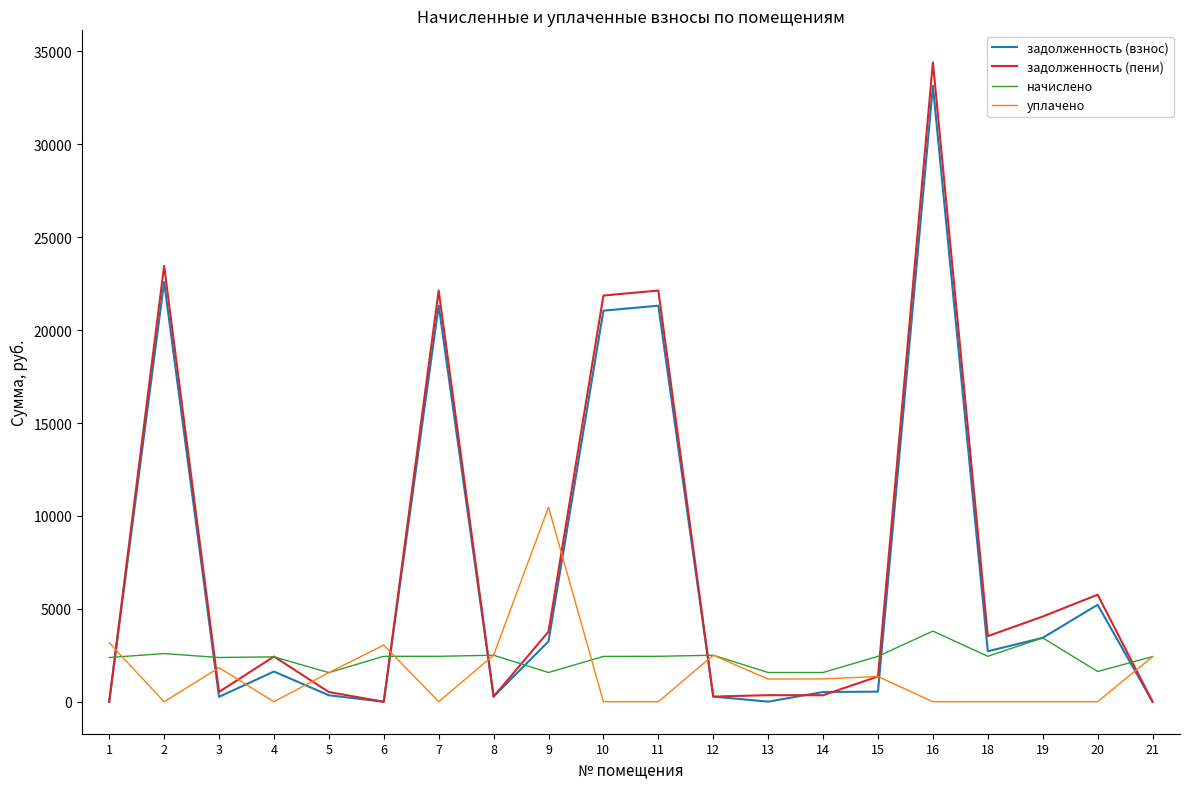

The value of задолженность (пени) at 7 is 9979.4. True or false?

False